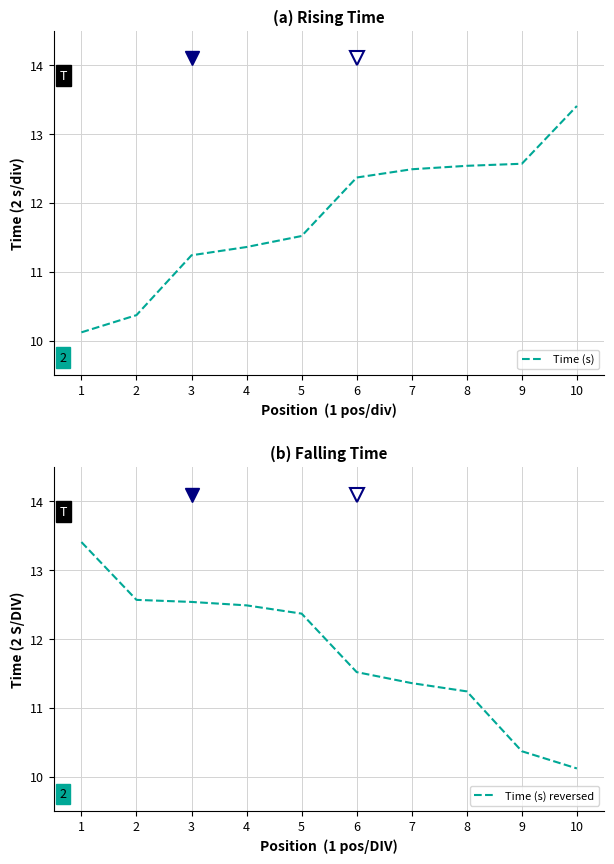

What is the smallest value displayed?

10.1